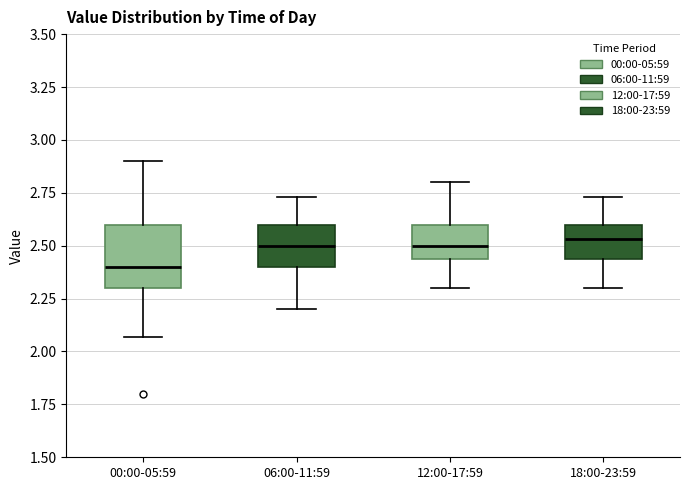

Where does the lower whisker of the box for 18:00-23:59 end on the y-axis? The values are not printed on the chart, so give them approximately, as read against the axis.

2.30